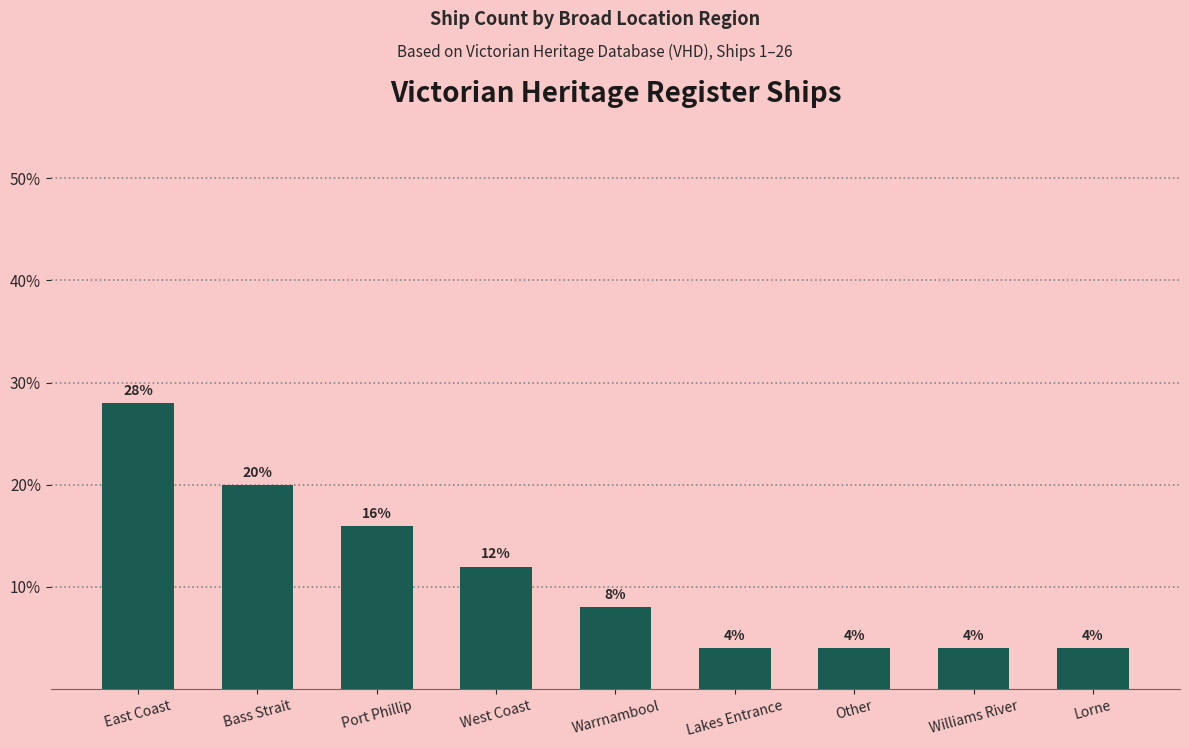

True or false: the data shows 20.0 at Bass Strait.

True